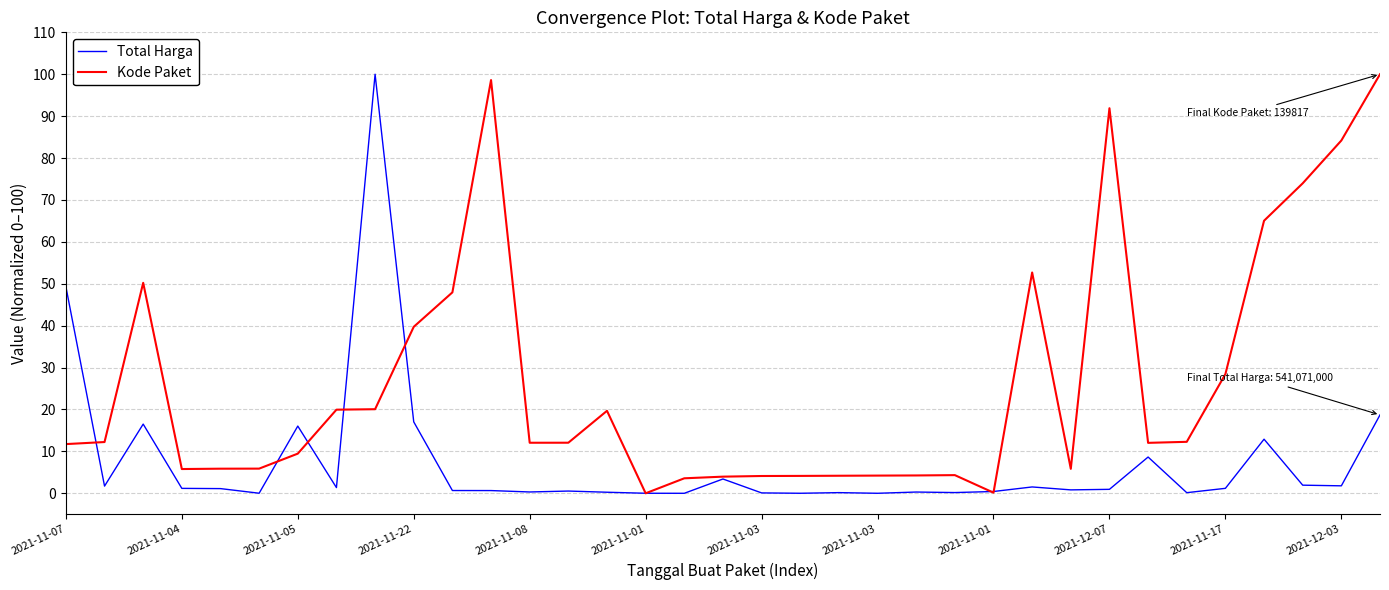

What is the difference between the maximum and minimum values in the Total Harga series?

100.0